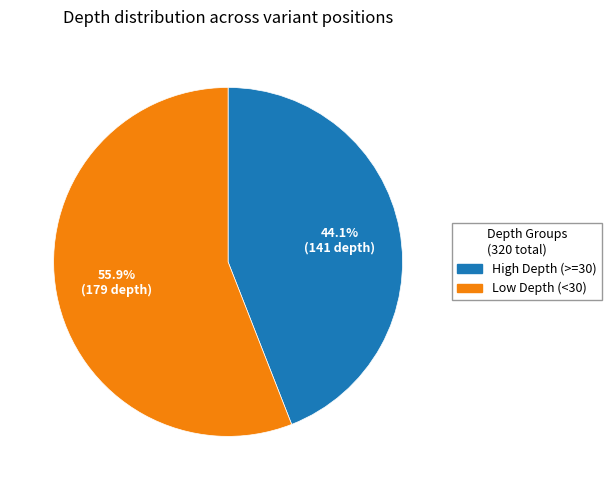

Is there a majority slice in this chart?

Yes